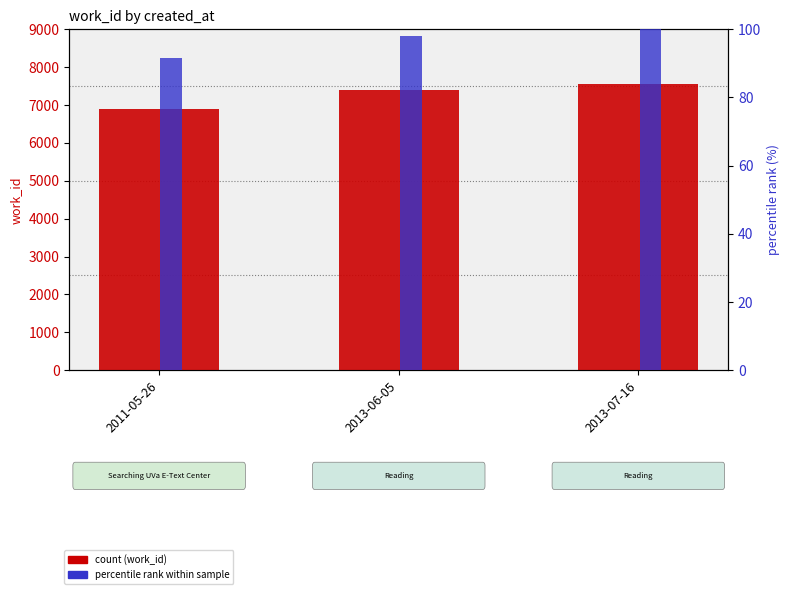

Rank the series by their average value, from lowest to highest.

percentile rank within sample, work_id